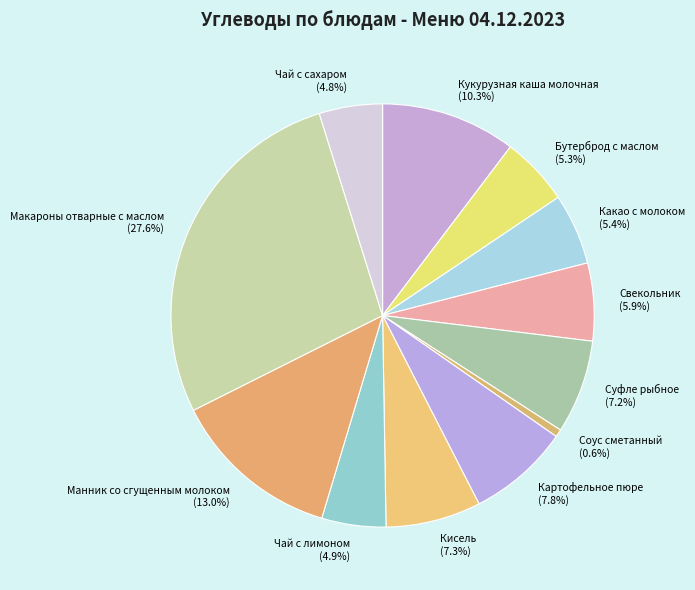

True or false: Картофельное пюре accounts for 8% of the total.

True